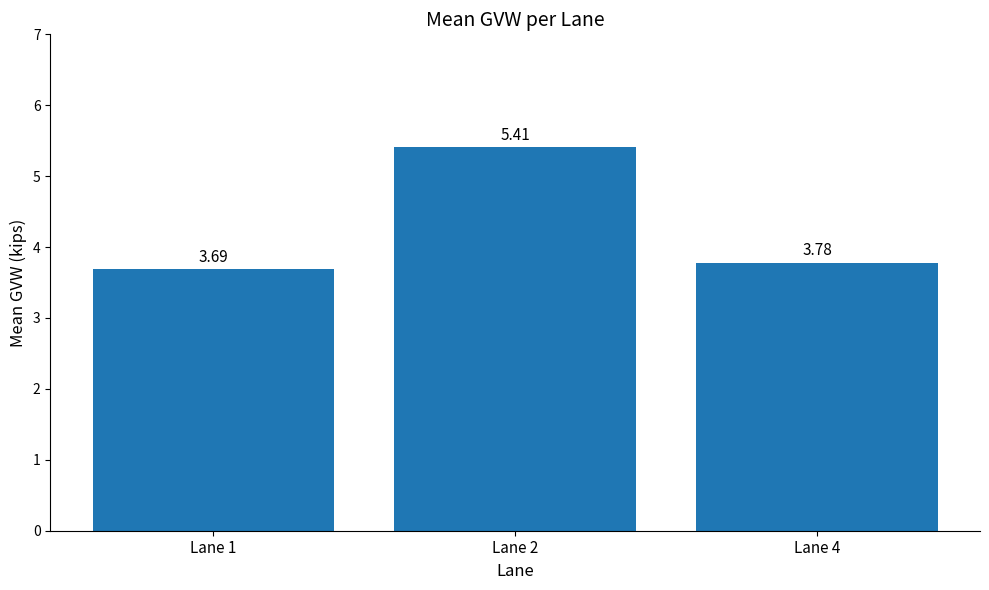

Rank the categories by value from lowest to highest.

Lane 1, Lane 4, Lane 2